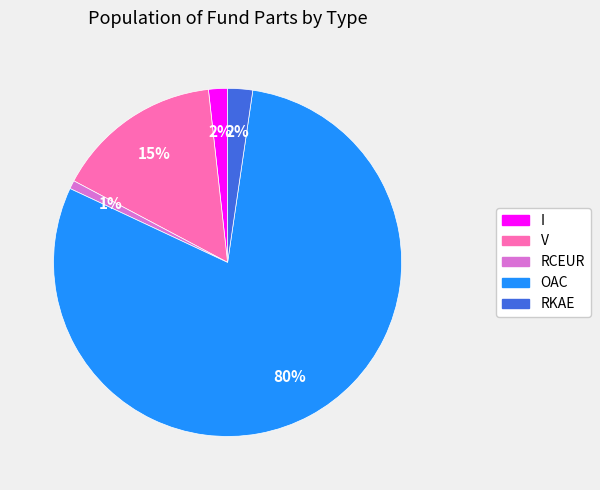

To the nearest percent, what portion does I represent?

2%